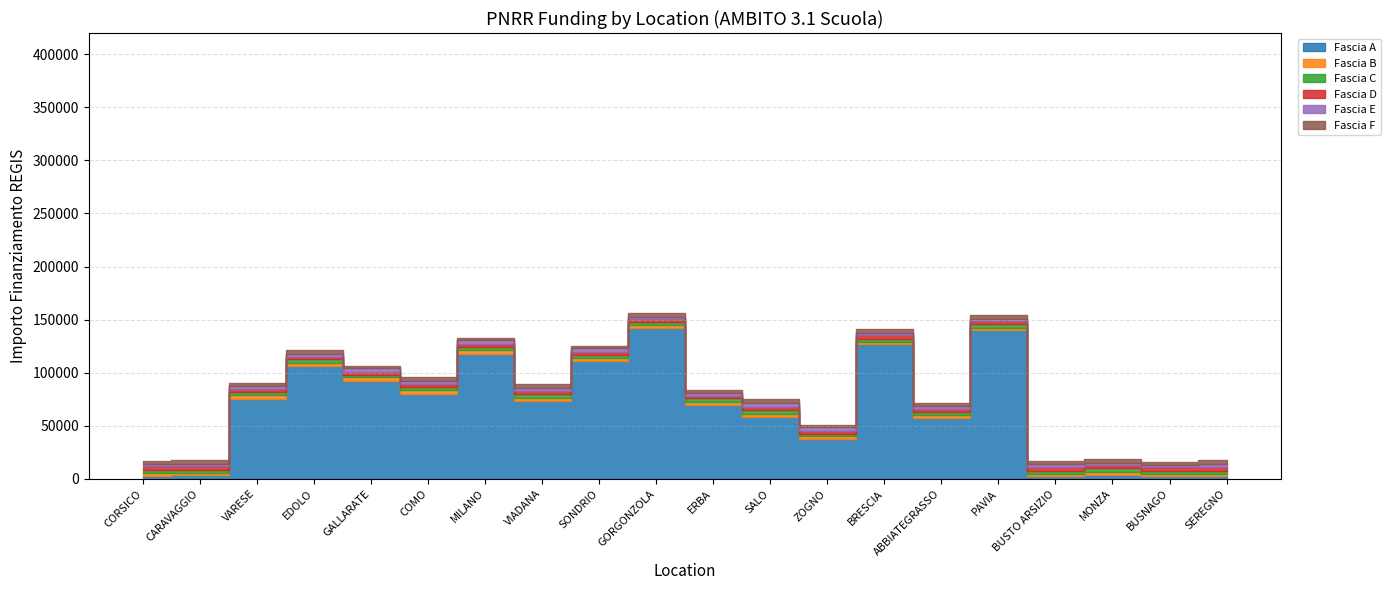

What is the difference between the highest and lowest values at ABBIATEGRASSO?

54645.9